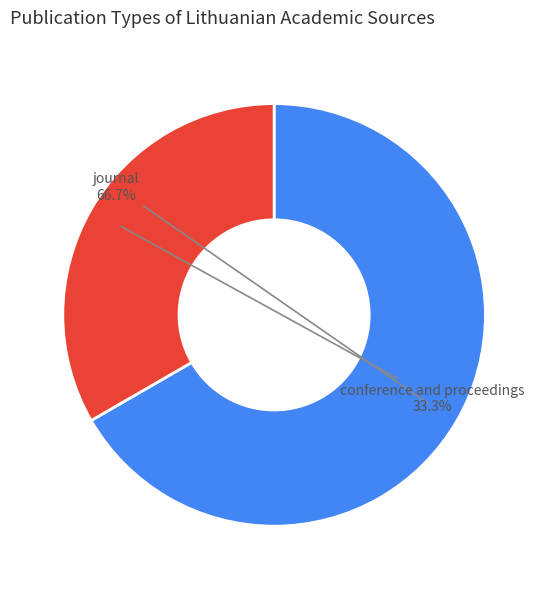

Which slice is the smallest?

conference and proceedings